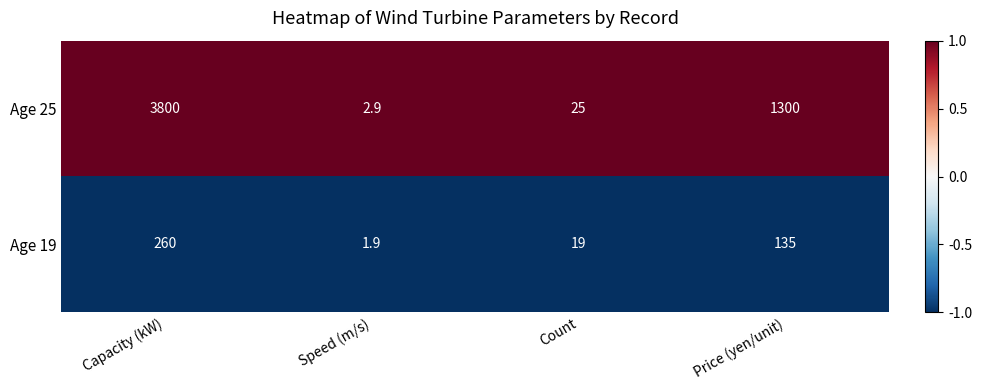

Reading left to right, transcribe all the data shown in this chart.

Age 25: 3800.0	2.9	25.0	1300.0
Age 19: 260.0	1.9	19.0	135.0